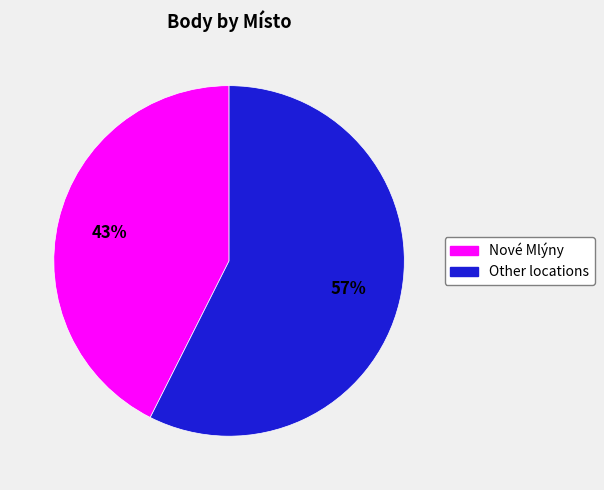

Does any single category account for the majority?

Yes